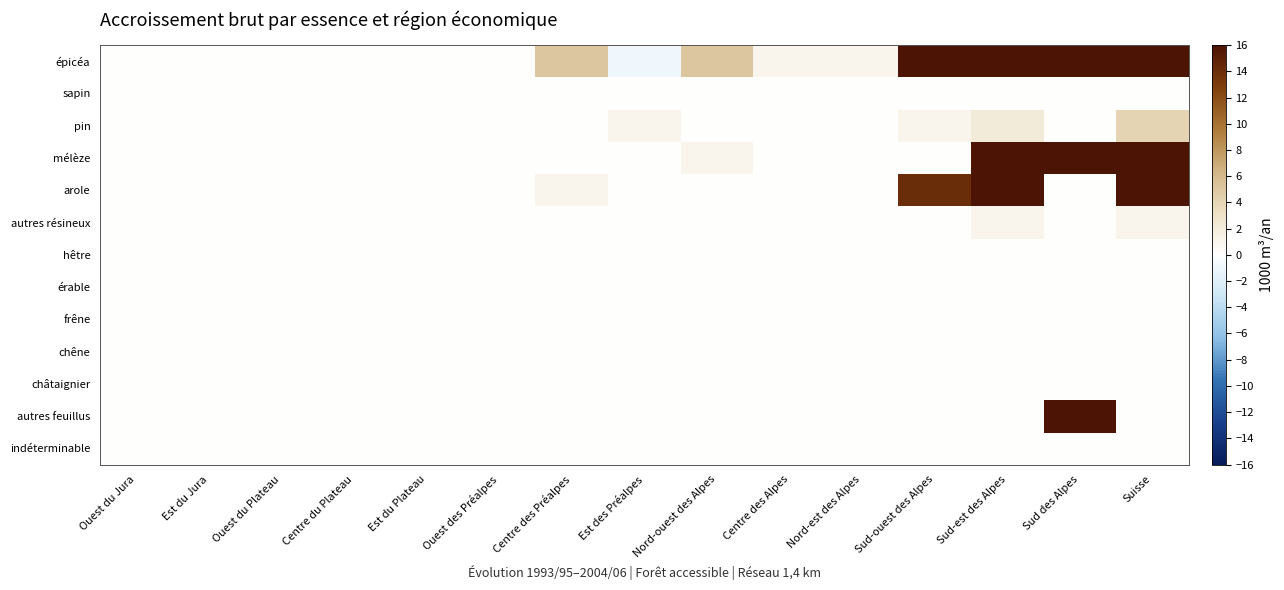

Rank the series at Ouest des Préalpes from lowest to highest value.

épicéa, sapin, pin, mélèze, arole, autres résineux, hêtre, érable, frêne, chêne, châtaignier, autres feuillus, indéterminable